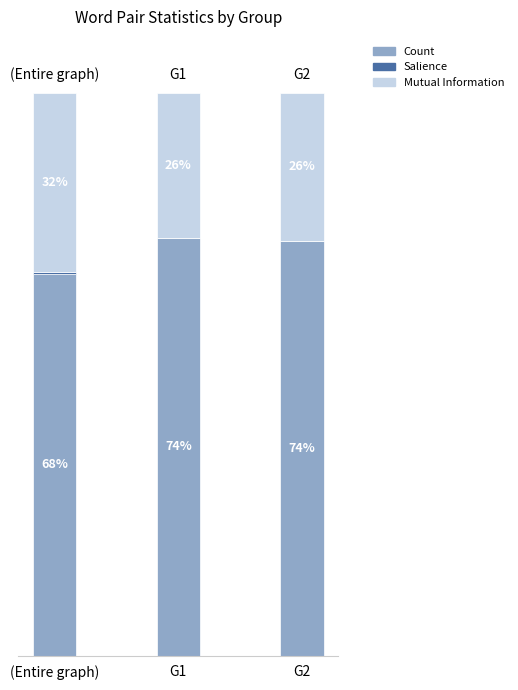

Are the bars horizontal?

No